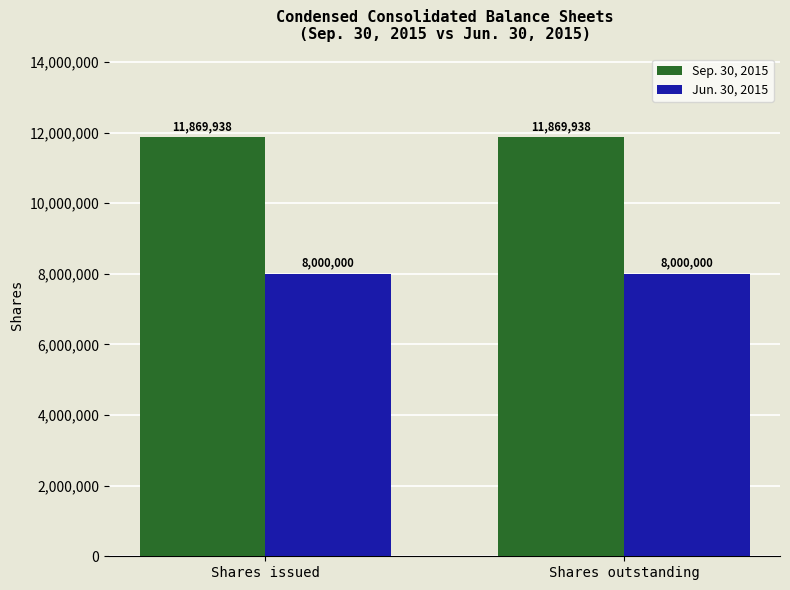

What is the sum of all Sep. 30, 2015 values?

23739876